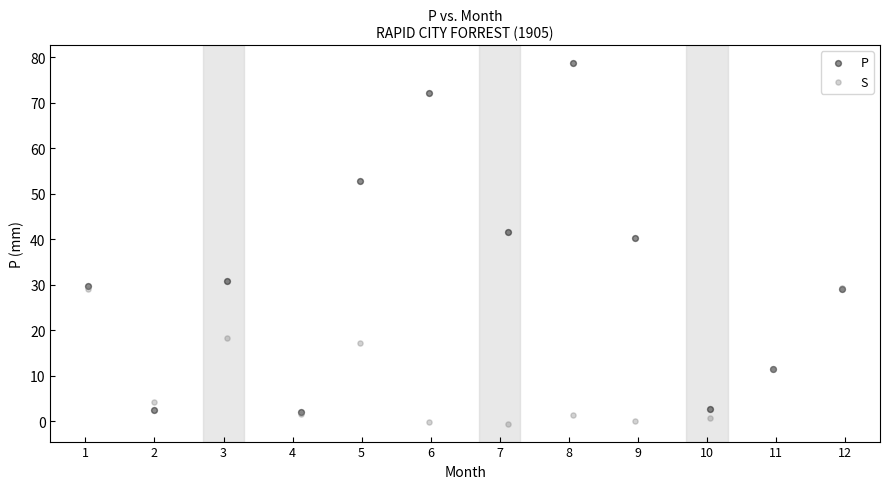

Across all series, what Y value is closest to 39?

40.2